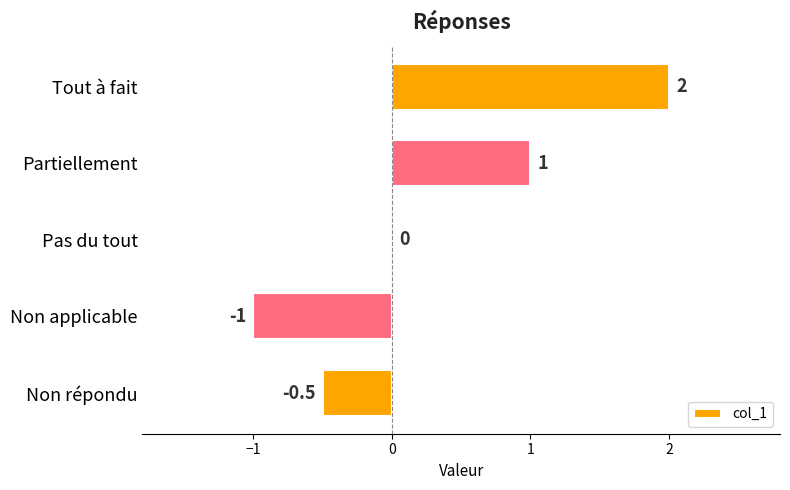

Reading top to bottom, what are all the values shown in this chart?

Tout à fait=2.0	Partiellement=1.0	Pas du tout=0.0	Non applicable=-1.0	Non répondu=-0.5